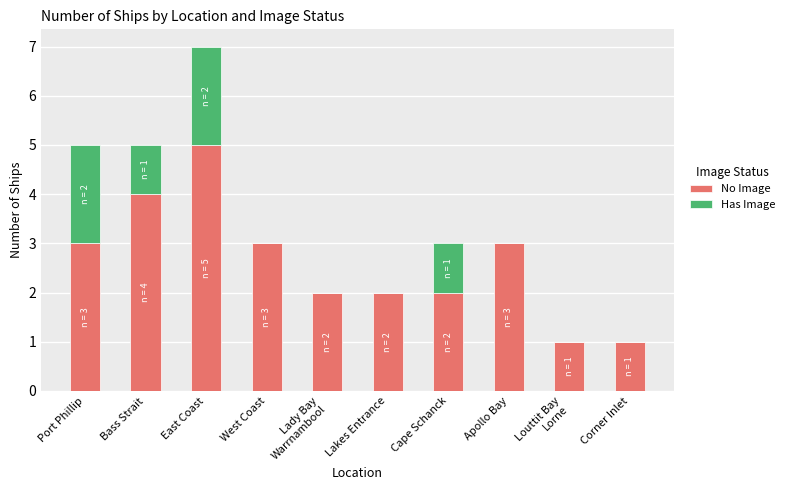

At which label does No Image reach its peak?

East Coast